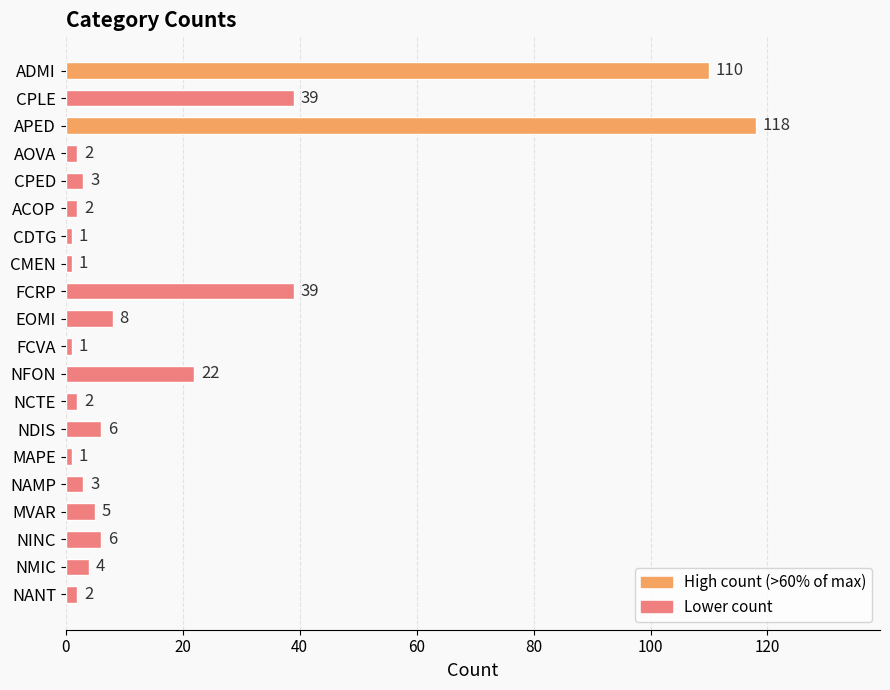

How many values are below 4?

10